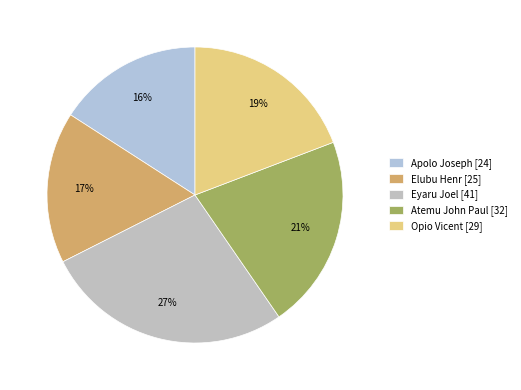

Does Eyaru Joel account for over 50% of the chart?

No